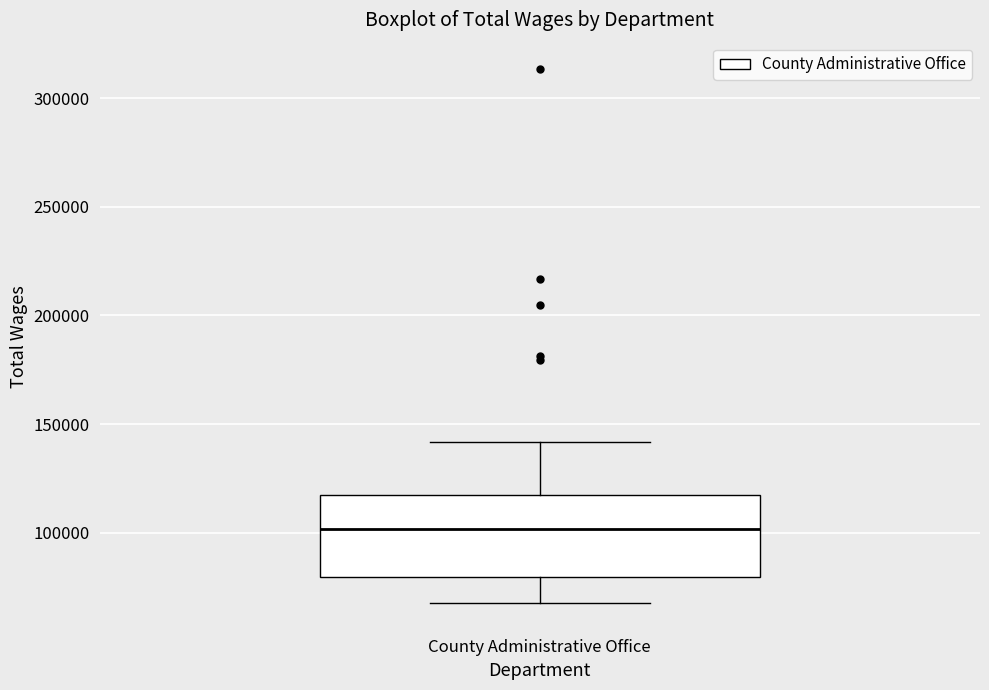

Read this box plot against the y-axis: the position of the median line, the range covered by the box, and the ends of both whiskers. The values are not printed on the chart, so give them approximately, as read against the axis.

median 100000, box 80000 to 115000, whiskers 70000 to 140000